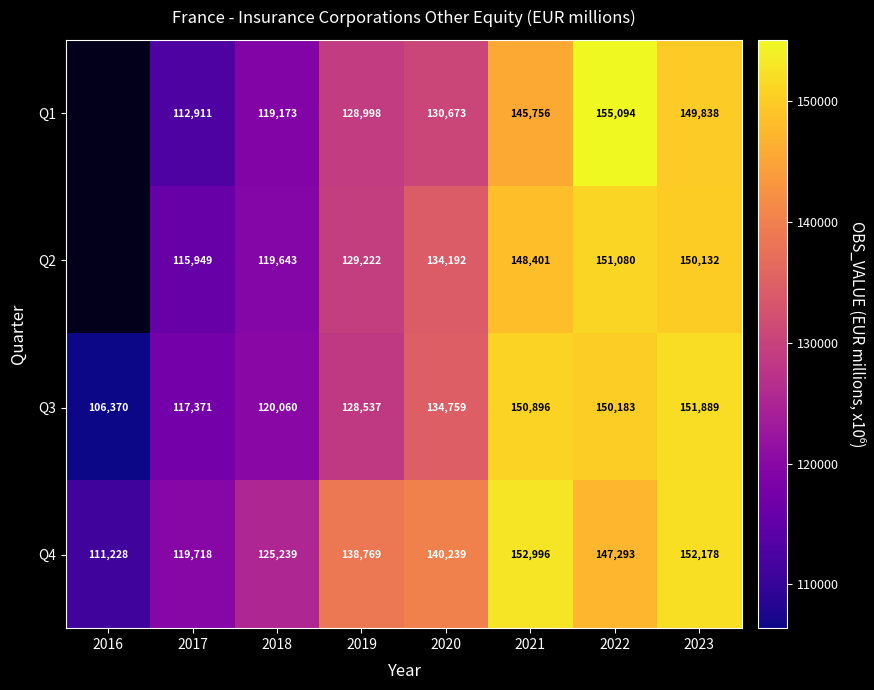

The Q2 series shows 129222 at 2019. True or false?

True